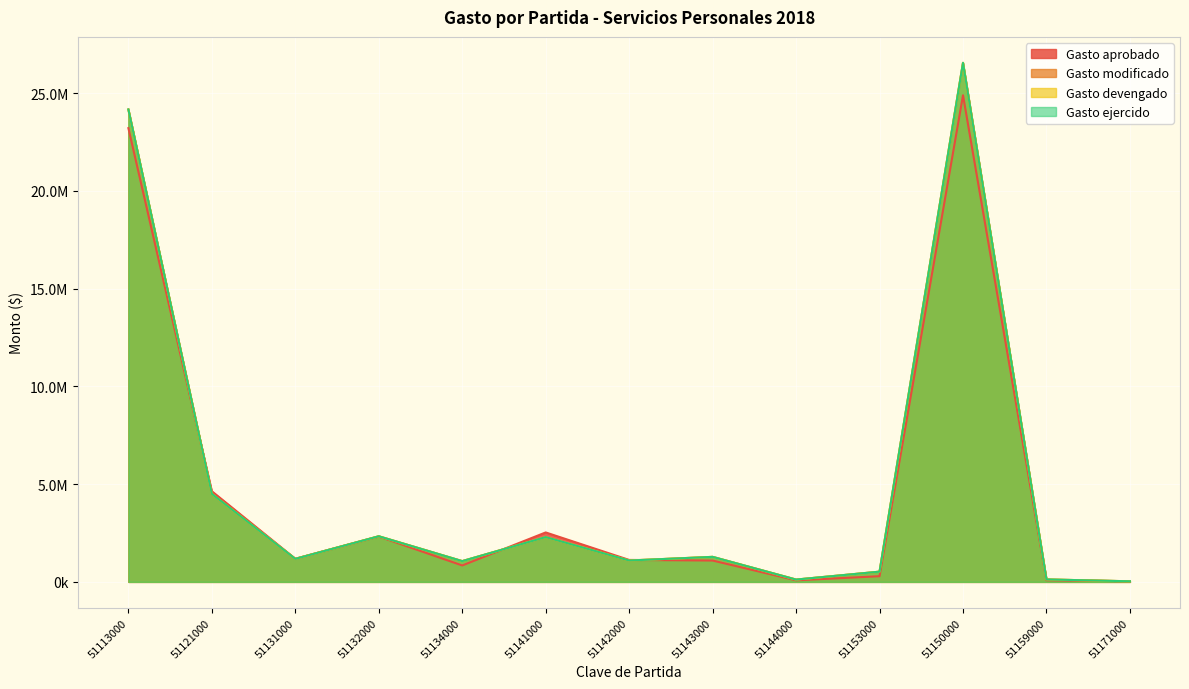

At which category does Gasto devengado reach its first local peak?

51132000